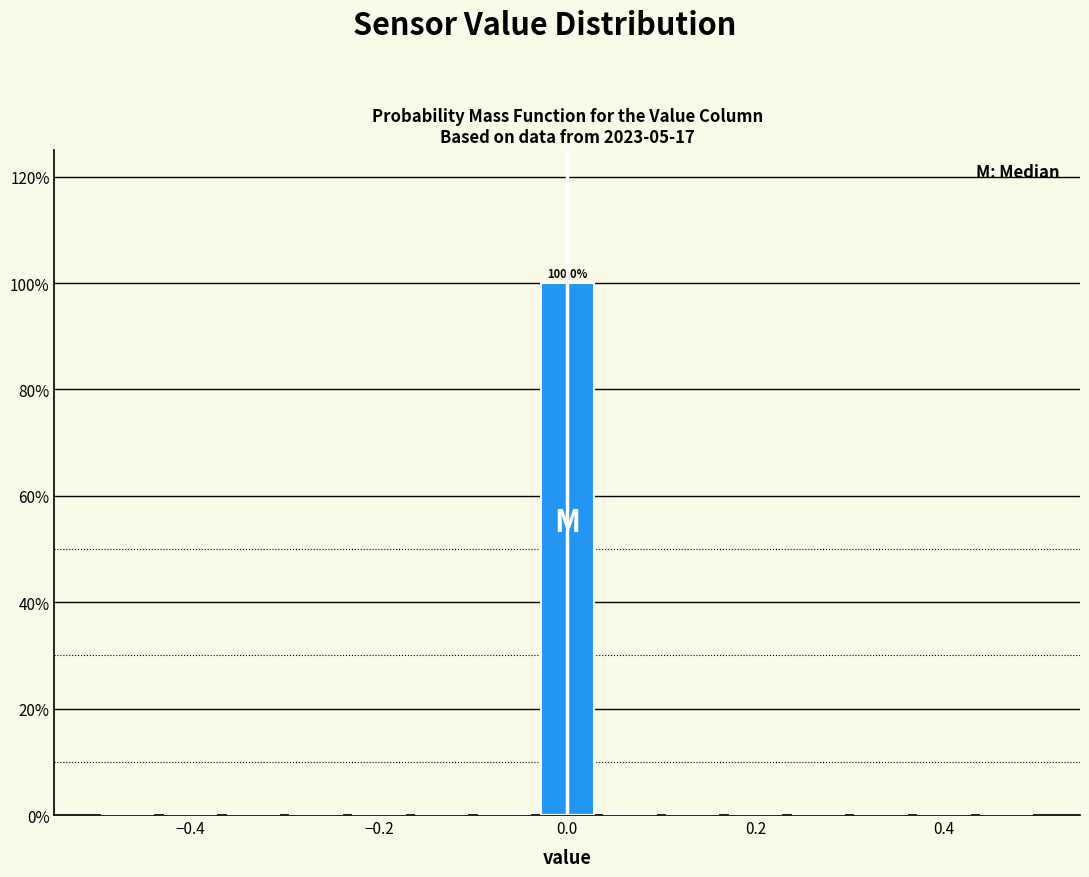

Read against the x-axis, roughly where is the centre of the tallest bar?

0.00